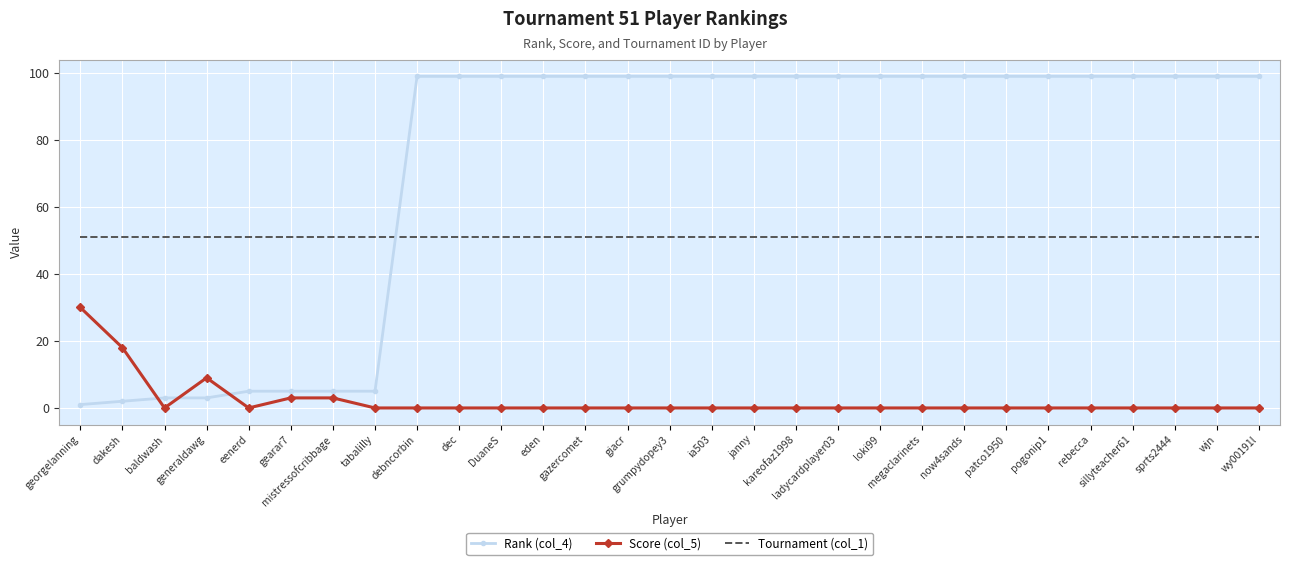

Reading left to right, what are all the values shown in this chart?

Rank (col_4): georgelanning=1	dakesh=2	baldwash=3	generaldawg=3	eenerd=5	gearar7=5	mistressofcribbage=5	tabalilly=5	debncorbin=99	dec=99	DuaneS=99	eden=99	gazercomet=99	giacr=99	grumpydopey3=99	ia503=99	janny=99	kareofaz1998=99	ladycardplayer03=99	loki99=99	megaclarinets=99	now4sands=99	patco1950=99	pogonip1=99	rebecca=99	sillyteacher61=99	sprts2444=99	wjn=99	wy00191l=99
Score (col_5): georgelanning=30	dakesh=18	baldwash=0	generaldawg=9	eenerd=0	gearar7=3	mistressofcribbage=3	tabalilly=0	debncorbin=0	dec=0	DuaneS=0	eden=0	gazercomet=0	giacr=0	grumpydopey3=0	ia503=0	janny=0	kareofaz1998=0	ladycardplayer03=0	loki99=0	megaclarinets=0	now4sands=0	patco1950=0	pogonip1=0	rebecca=0	sillyteacher61=0	sprts2444=0	wjn=0	wy00191l=0
Tournament (col_1): georgelanning=51	dakesh=51	baldwash=51	generaldawg=51	eenerd=51	gearar7=51	mistressofcribbage=51	tabalilly=51	debncorbin=51	dec=51	DuaneS=51	eden=51	gazercomet=51	giacr=51	grumpydopey3=51	ia503=51	janny=51	kareofaz1998=51	ladycardplayer03=51	loki99=51	megaclarinets=51	now4sands=51	patco1950=51	pogonip1=51	rebecca=51	sillyteacher61=51	sprts2444=51	wjn=51	wy00191l=51